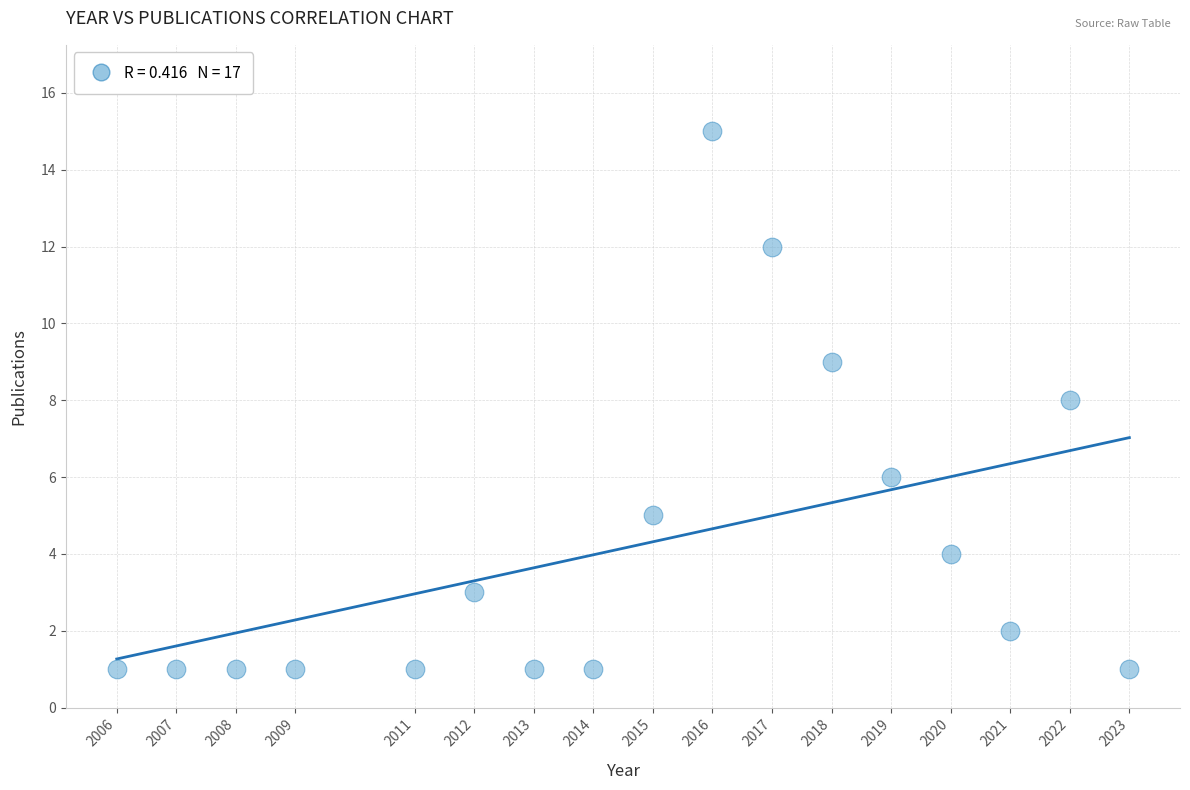

What is the range of Y values (max minus min)?

14